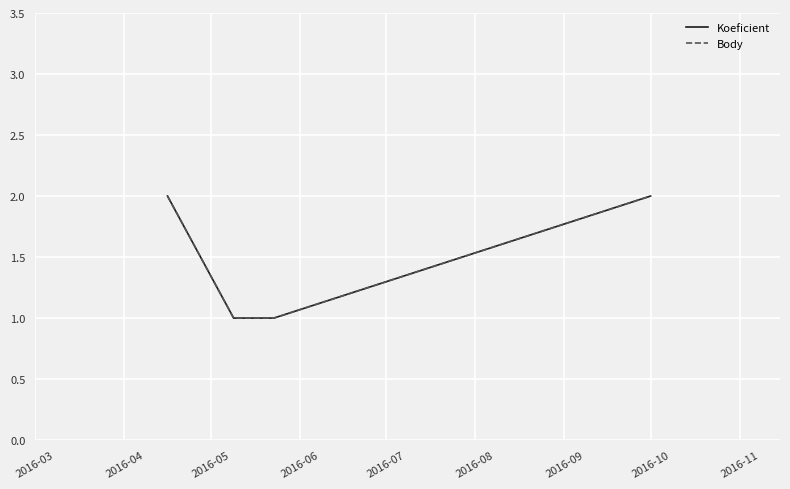

What is the value of the Koeficient point at the 3rd from the left?

1